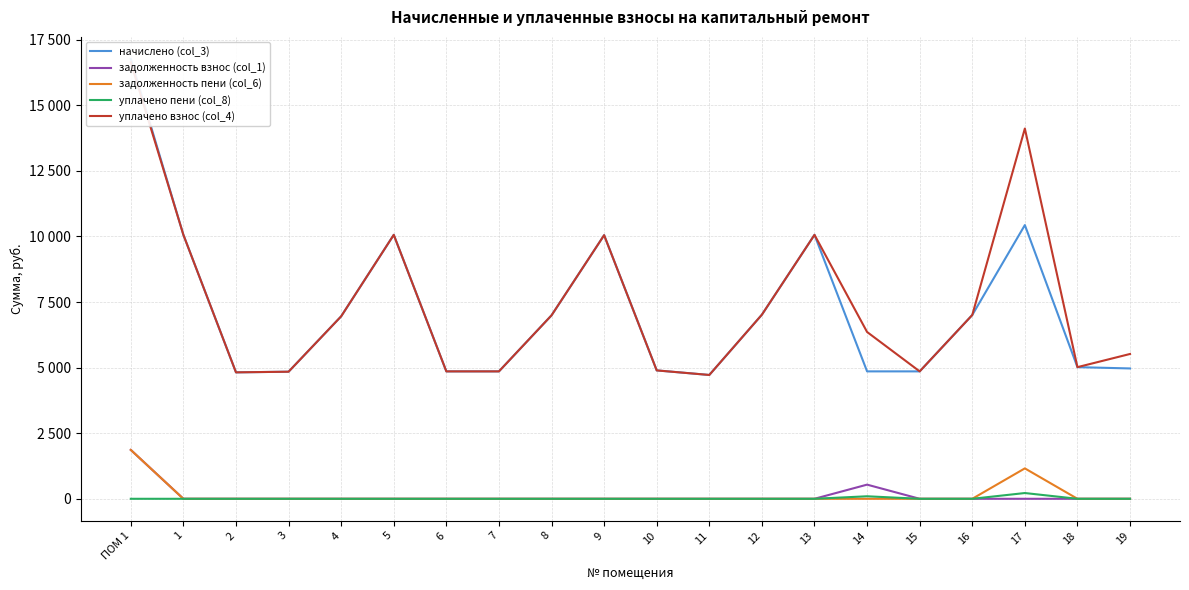

What position from the left is 4?

5